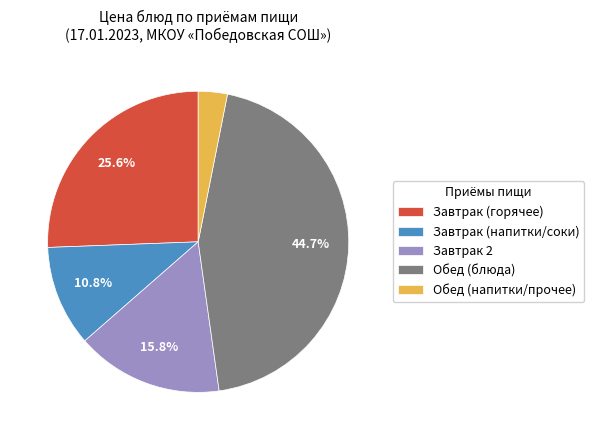

Rank the categories by value from lowest to highest.

Обед (напитки/прочее), Завтрак (напитки/соки), Завтрак 2, Завтрак (горячее), Обед (блюда)